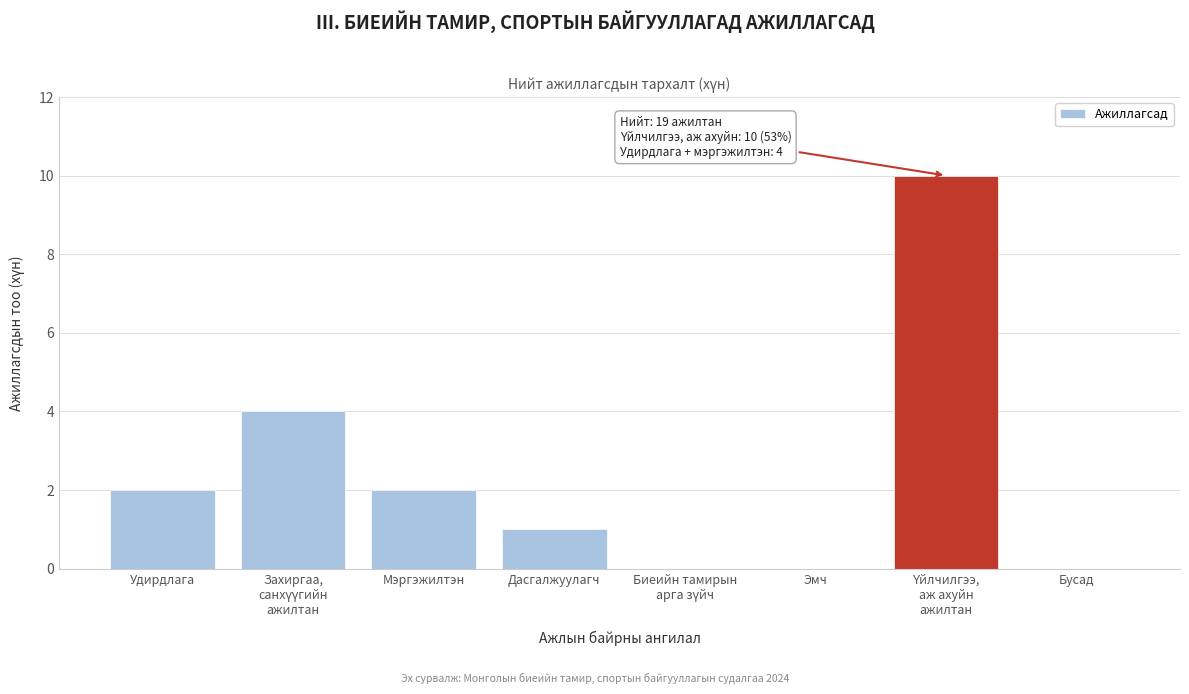

The value at Мэргэжилтэн is 2. True or false?

True